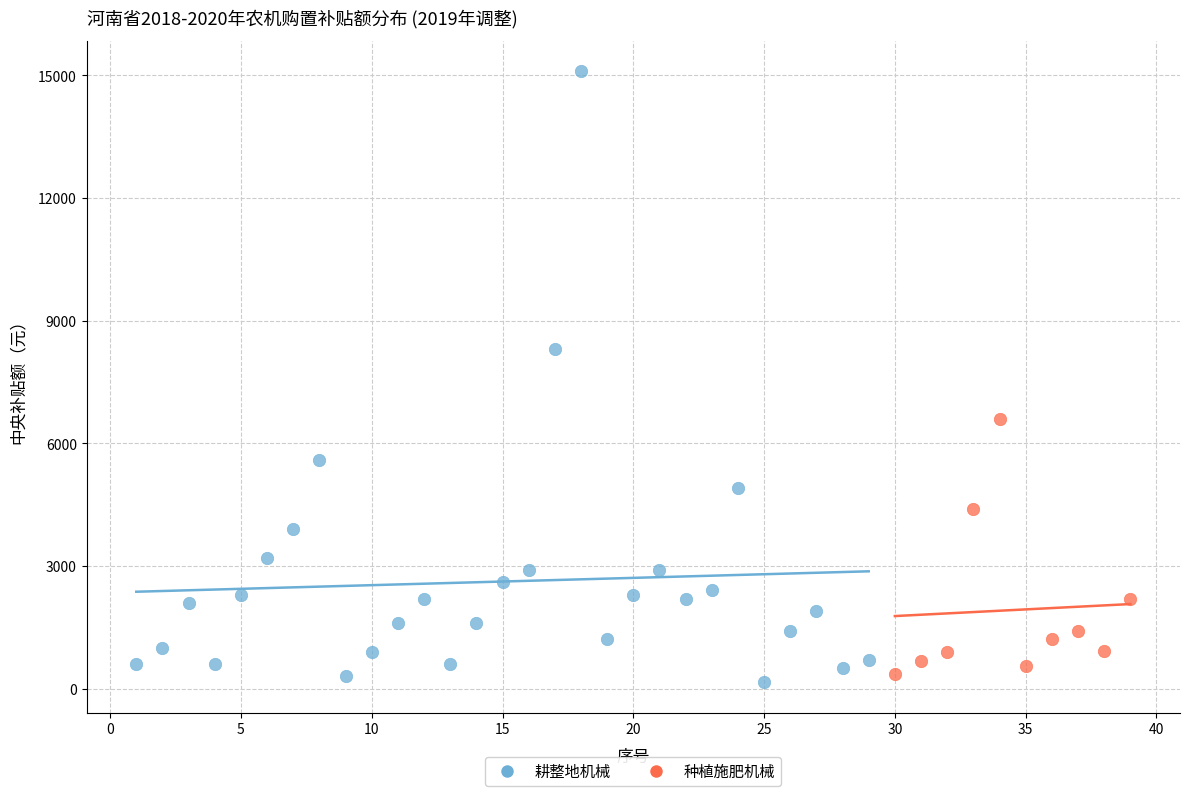

Which series has the largest Y range (max minus min)?

耕整地机械